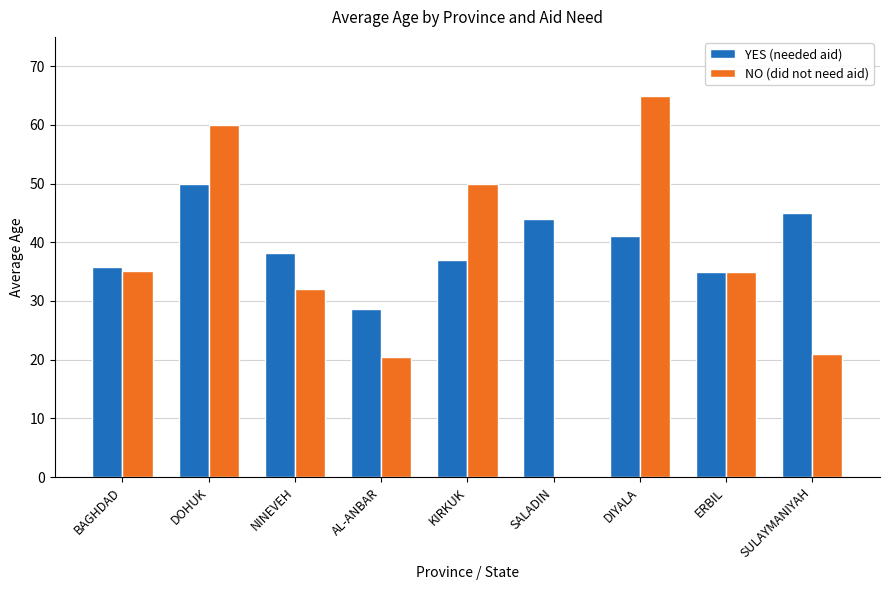

What is the sum of the NO (did not need aid) values at DIYALA and DOHUK?

125.0